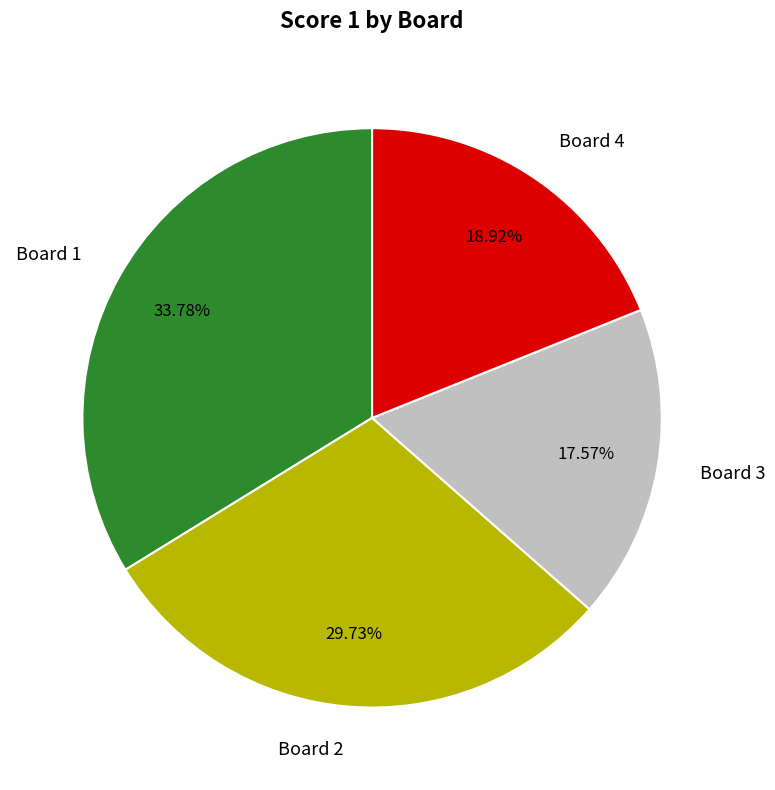

To the nearest percent, what is the difference between the largest and smallest slice percentages?

16%